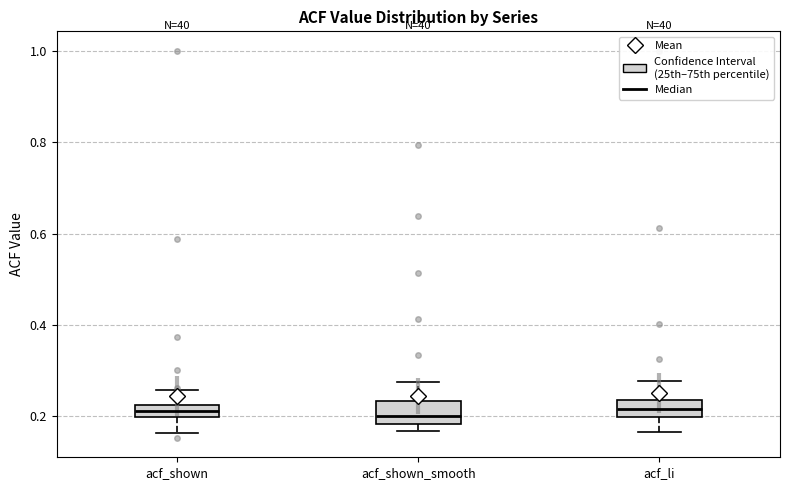

Where is the lower edge of the box for acf_shown on the y-axis? The values are not printed on the chart, so give them approximately, as read against the axis.

0.20